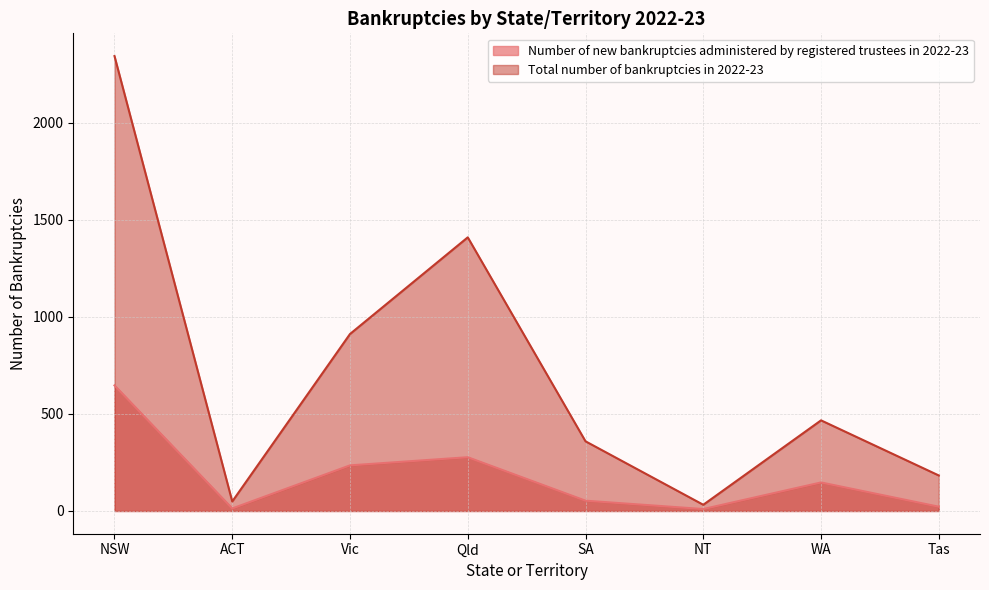

How many lines are shown in the chart?

2